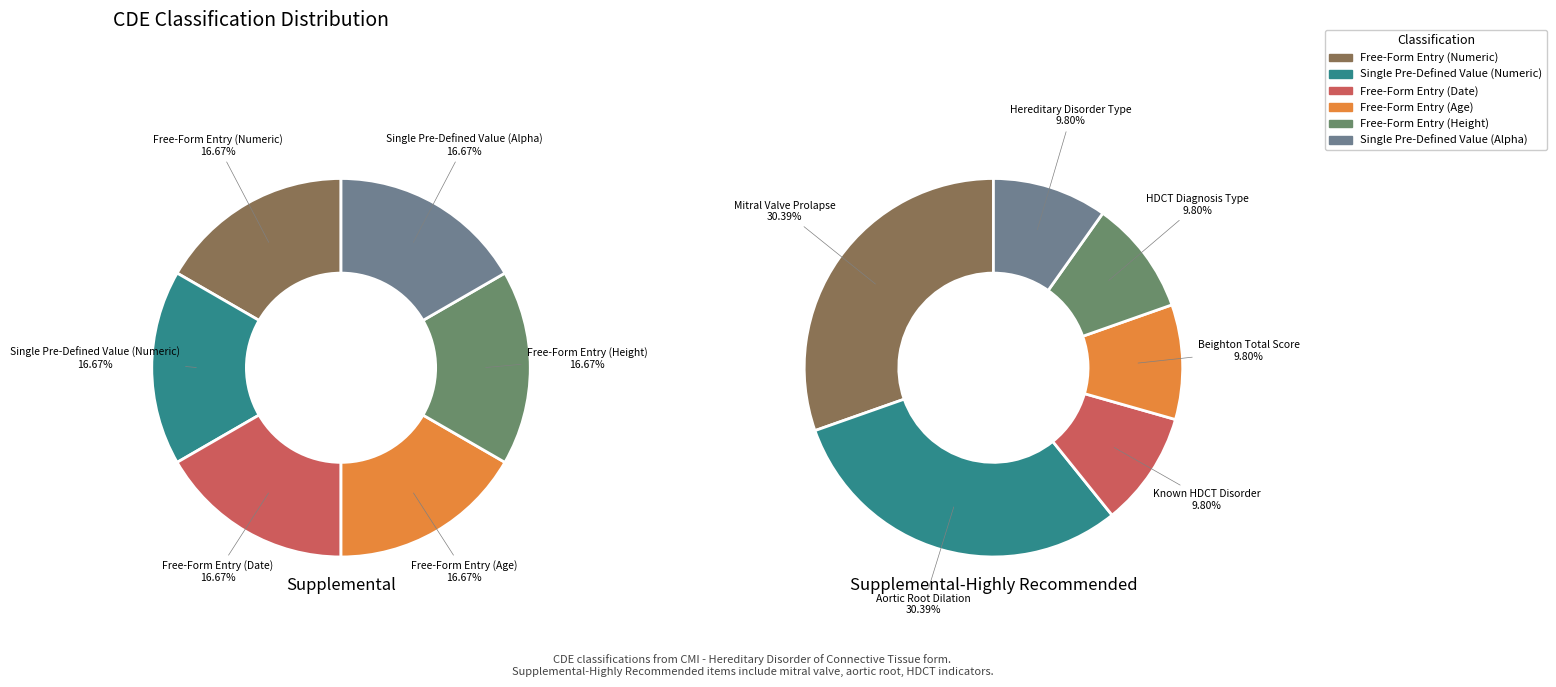

True or false: 1 accounts for 17% of the total.

True